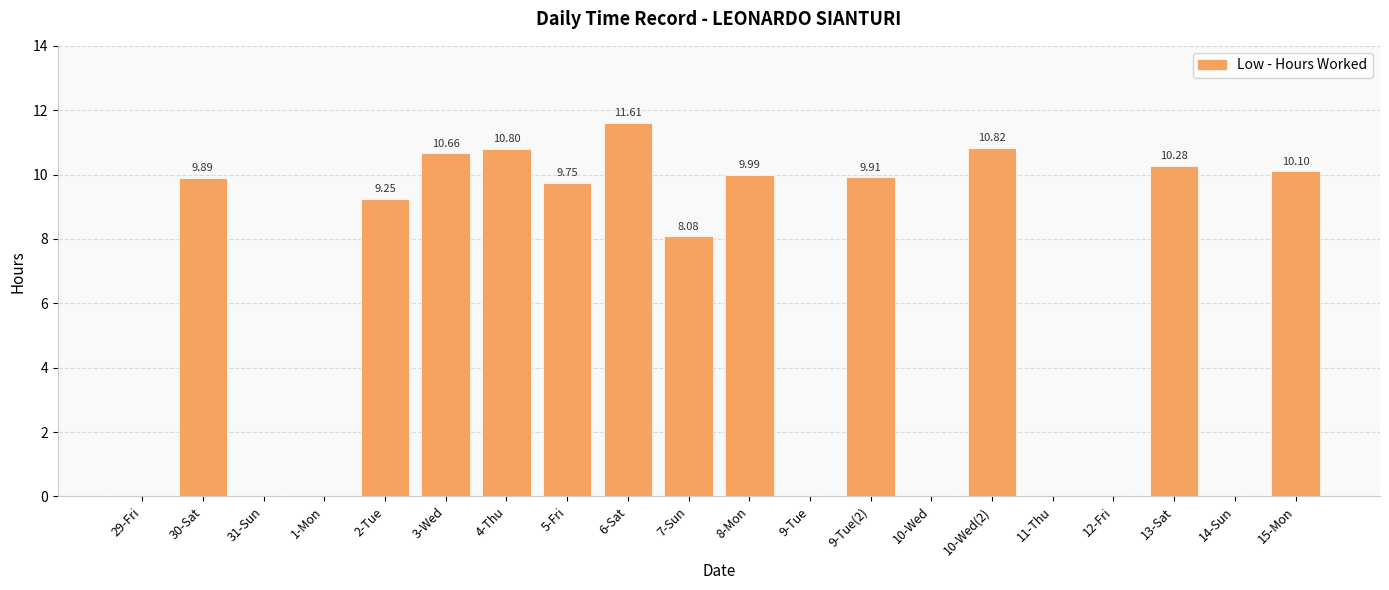

How many series are shown in this chart?

1